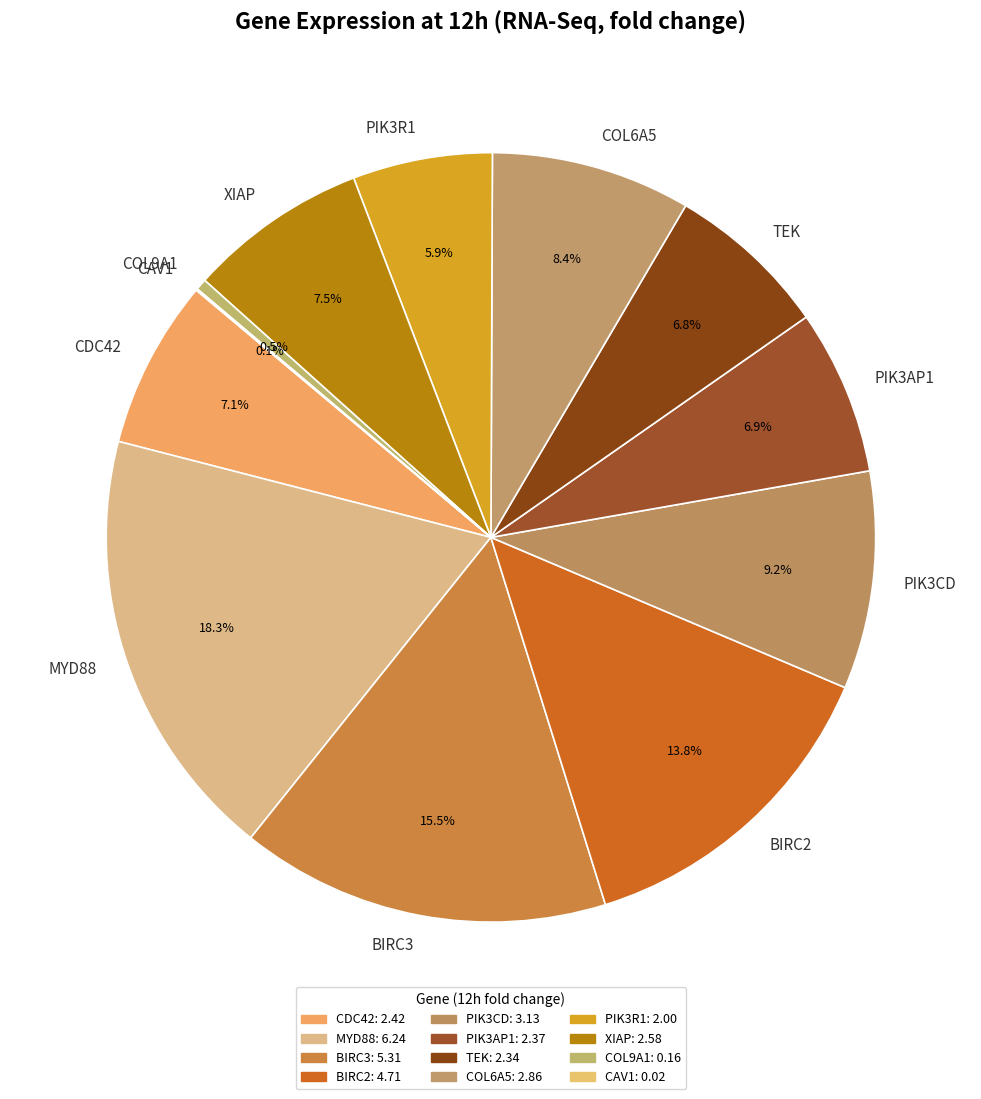

Which category has the biggest portion of the pie?

MYD88